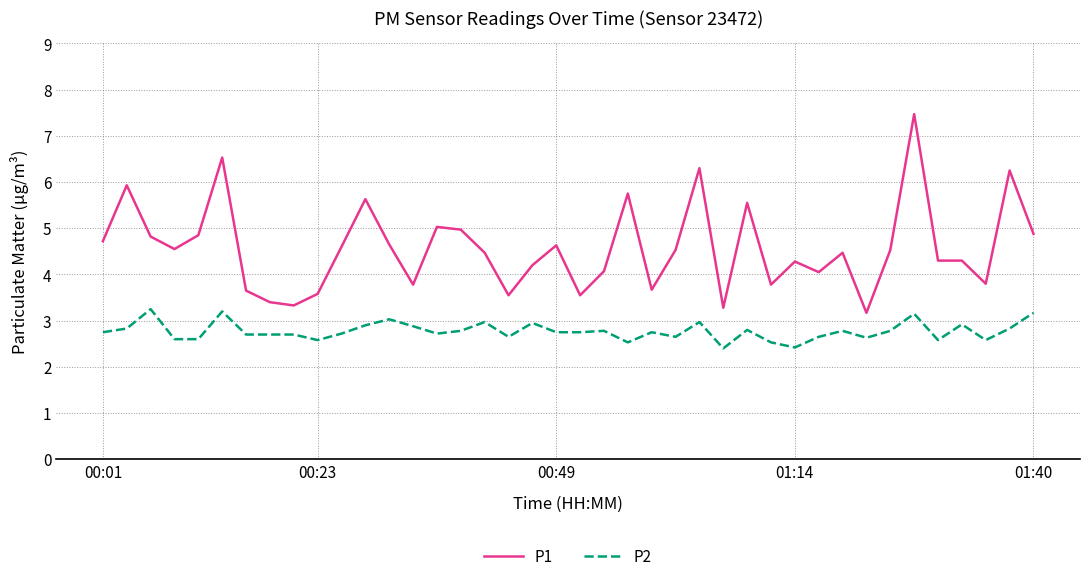

Which series has the largest total across all categories?

P1